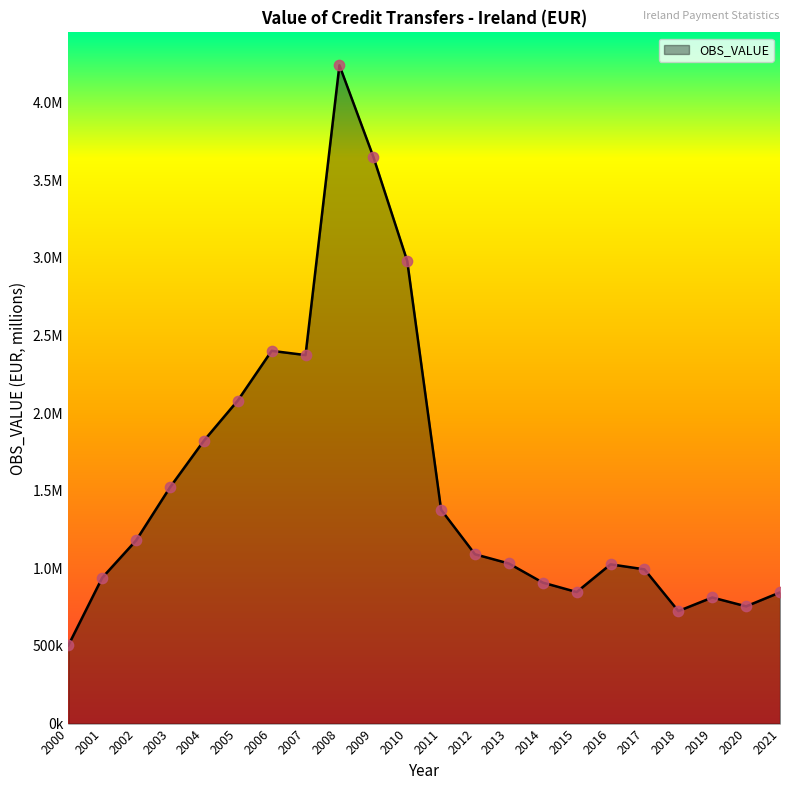

What is the change in value from 2005 to 2012?

-989771.4